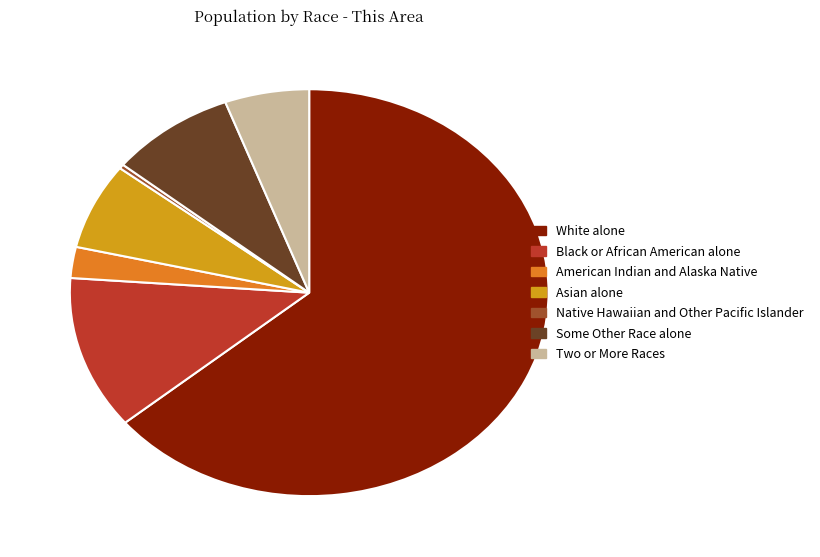

Rank the categories by value from lowest to highest.

Native Hawaiian and Other Pacific Islander, American Indian and Alaska Native, Two or More Races, Asian alone, Some Other Race alone, Black or African American alone, White alone